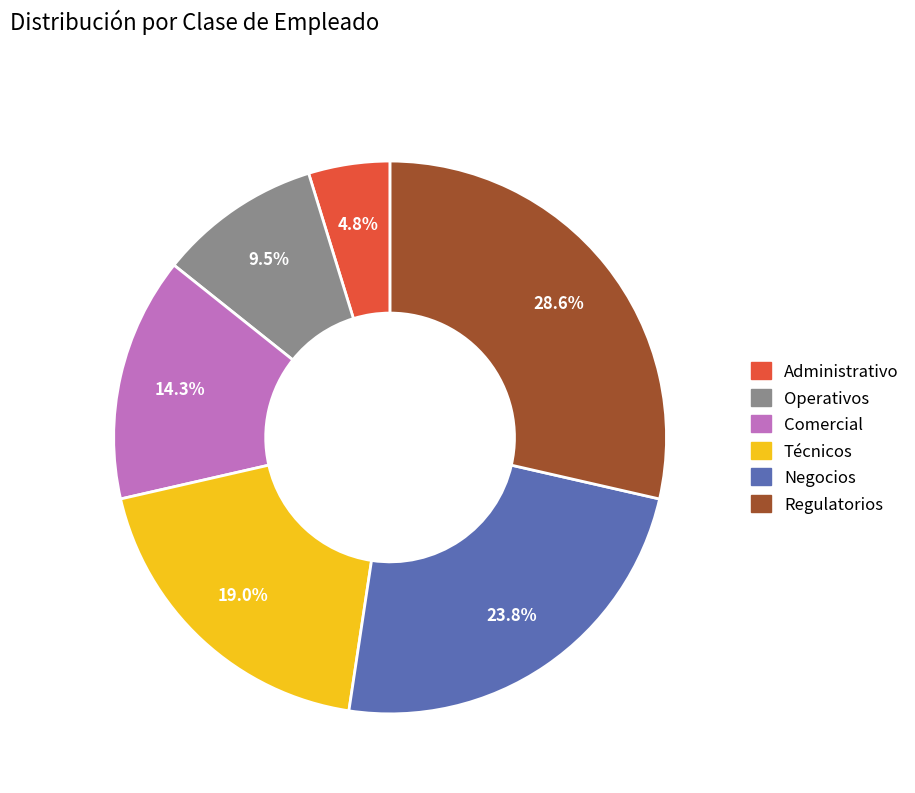

Count the number of slices in the pie.

6